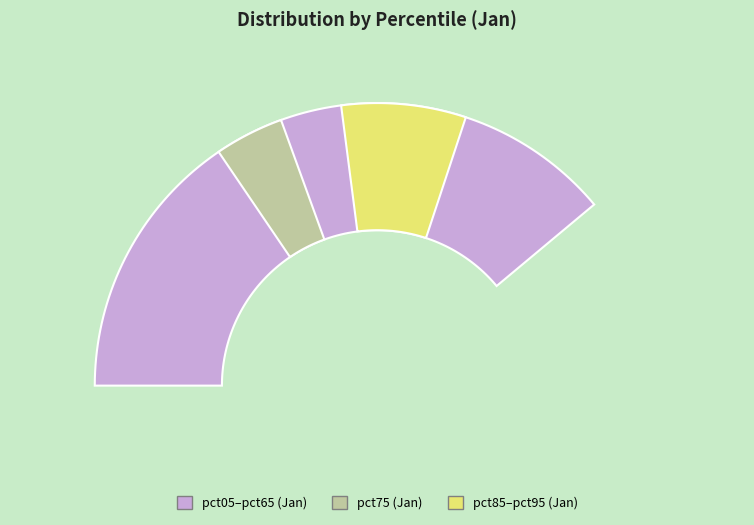

Combined, what portion of the pie is pct25 and pct35?

21.0%